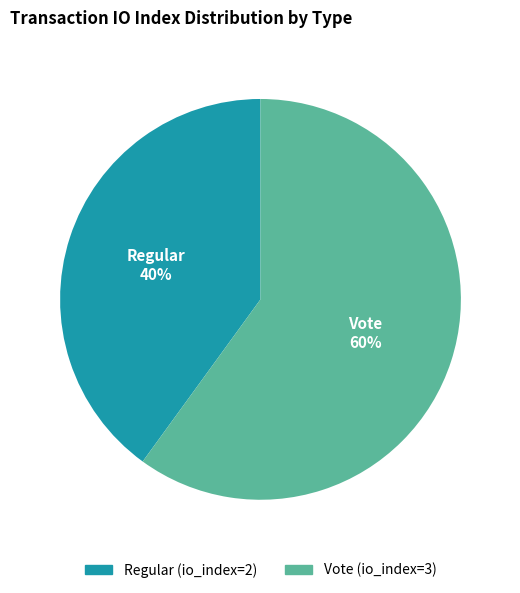

To the nearest percent, what is the combined percentage of Vote (io_index=3) and Regular (io_index=2)?

100%